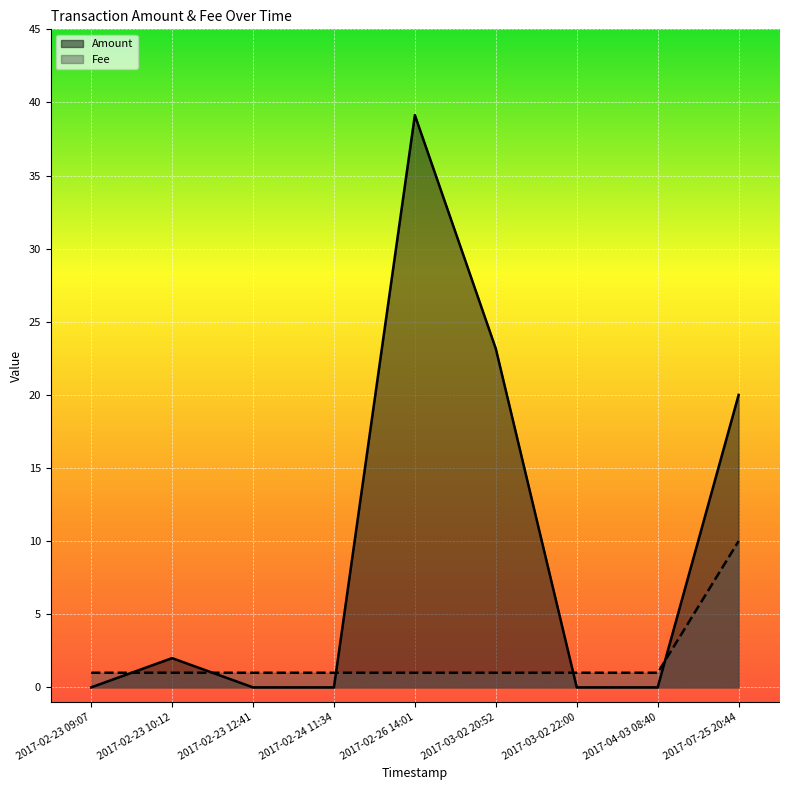

True or false: Amount and Fee intersect in this chart.

True